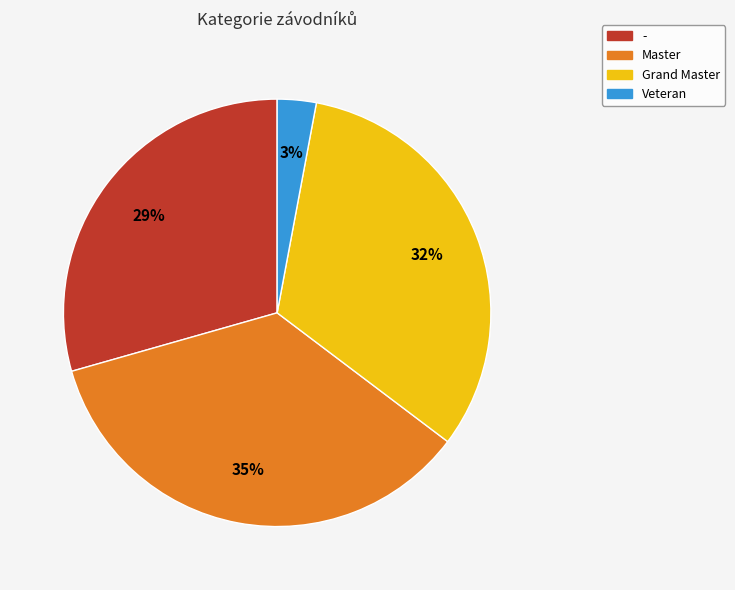

Between - and Veteran, which is larger?

-